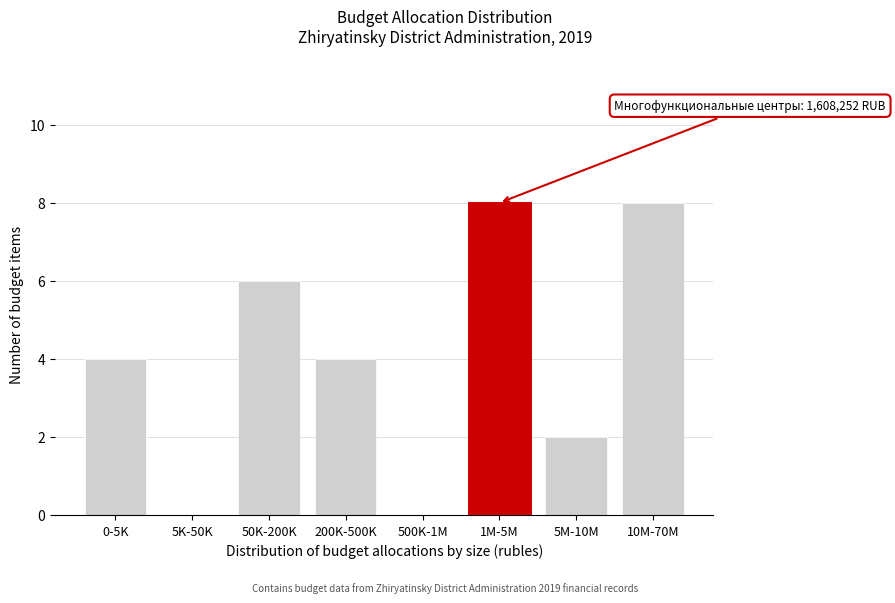

Reading right to left, transcribe all the data shown in this chart.

10M-70M=8	5M-10M=2	1M-5M=8	500K-1M=0	200K-500K=4	50K-200K=6	5K-50K=0	0-5K=4